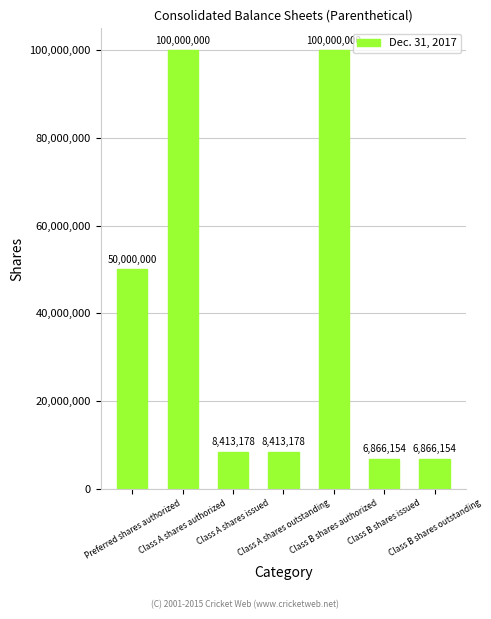

What is the smallest value displayed?

6866154